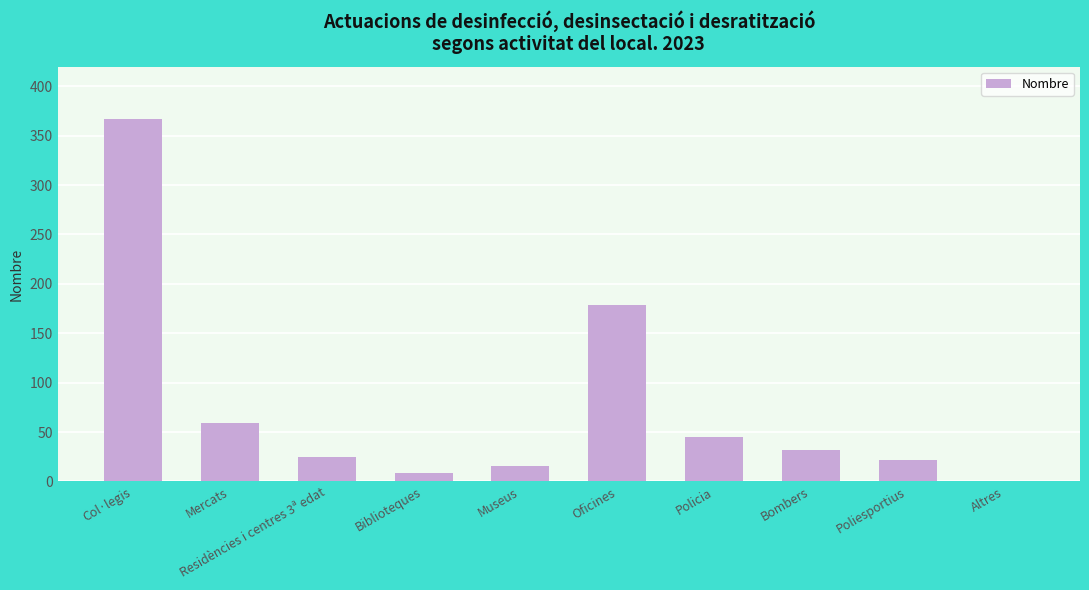

The value at Altres is 248. True or false?

False